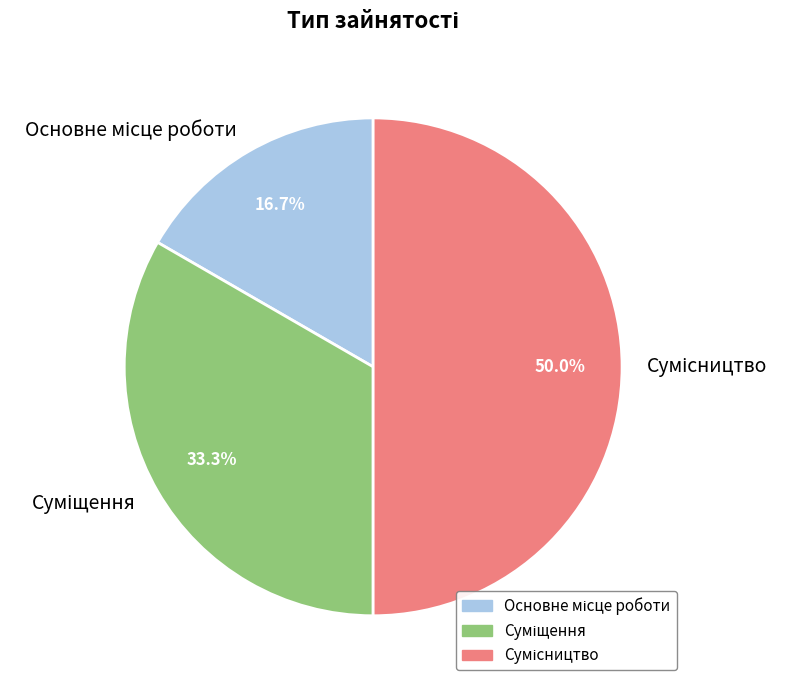

Which slice is the smallest?

Основне місце роботи